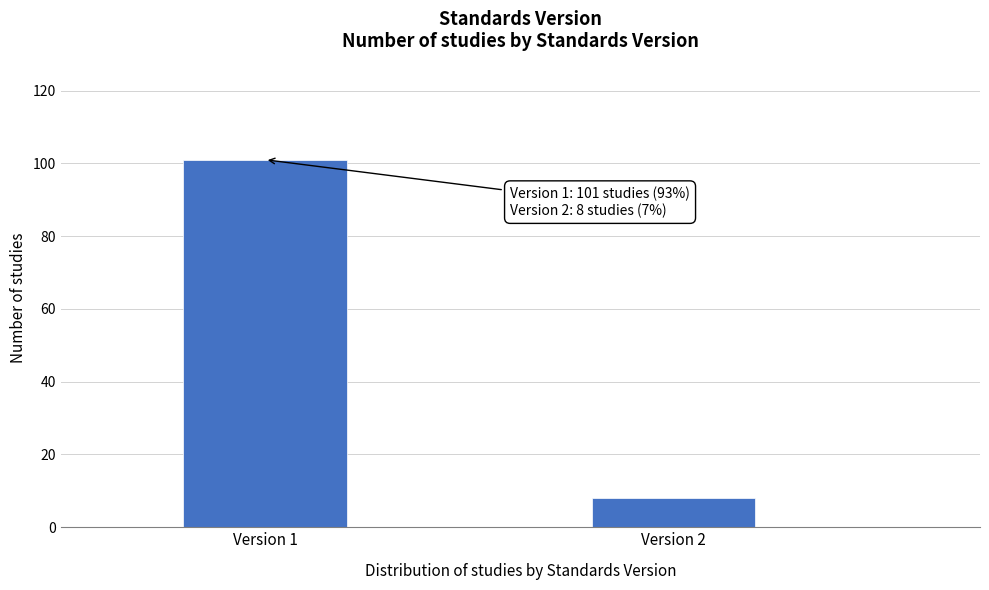

Reading left to right, list all the values displayed in this chart.

Version 1=101	Version 2=8